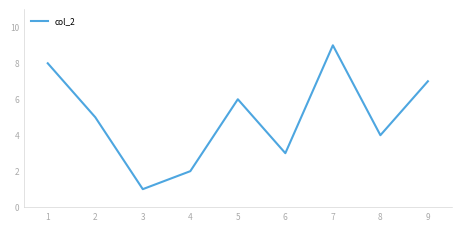

Count the values in the range 3 to 7.

5